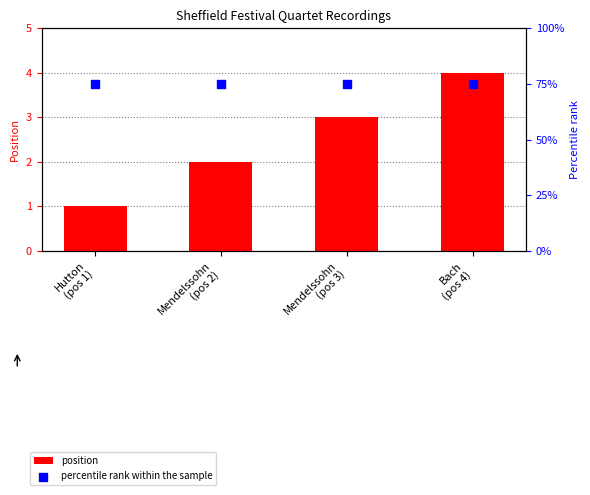

What is the total value across all series at Hutton
(pos 1)?

76